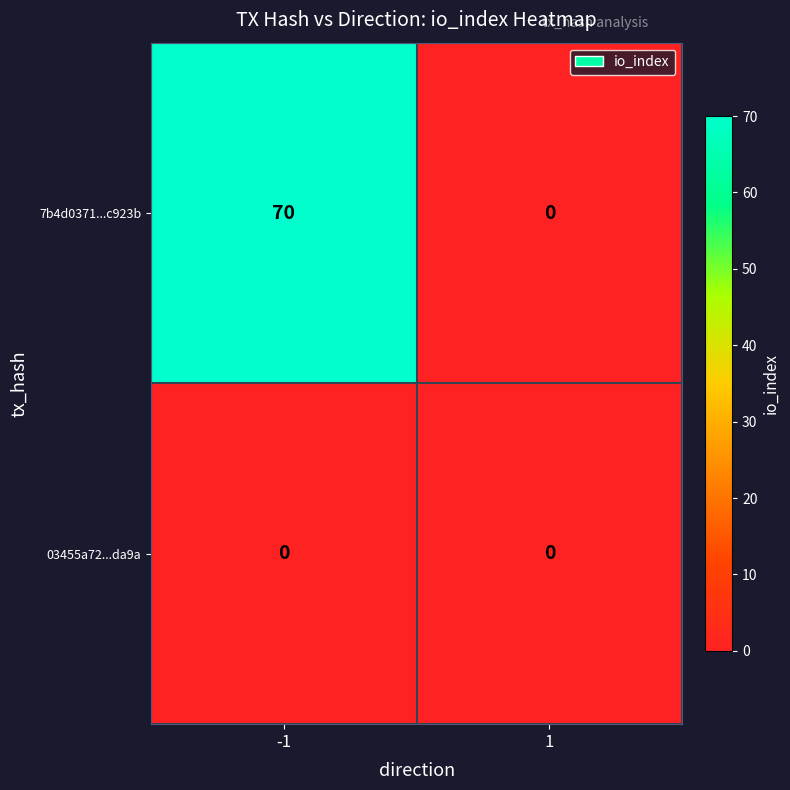

List the series in order of their peak value, lowest first.

03455a72...da9a, 7b4d0371...c923b